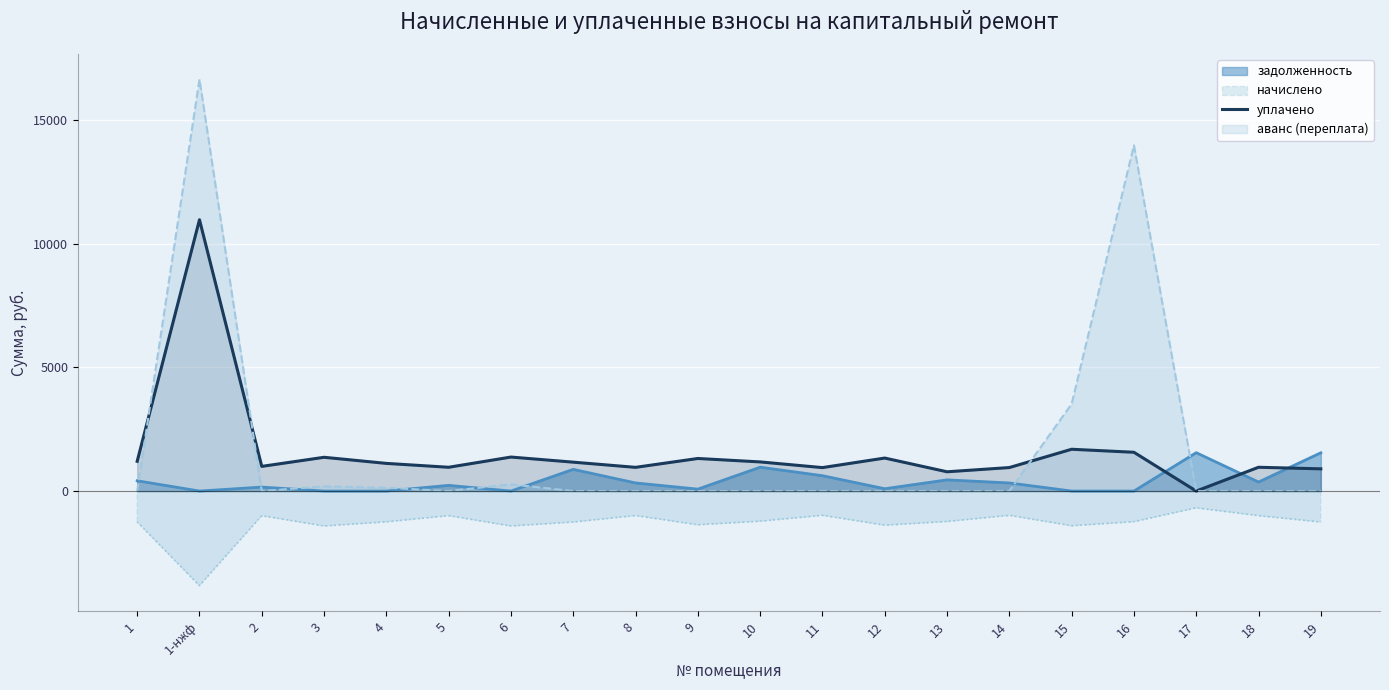

How many lines are shown in the chart?

4